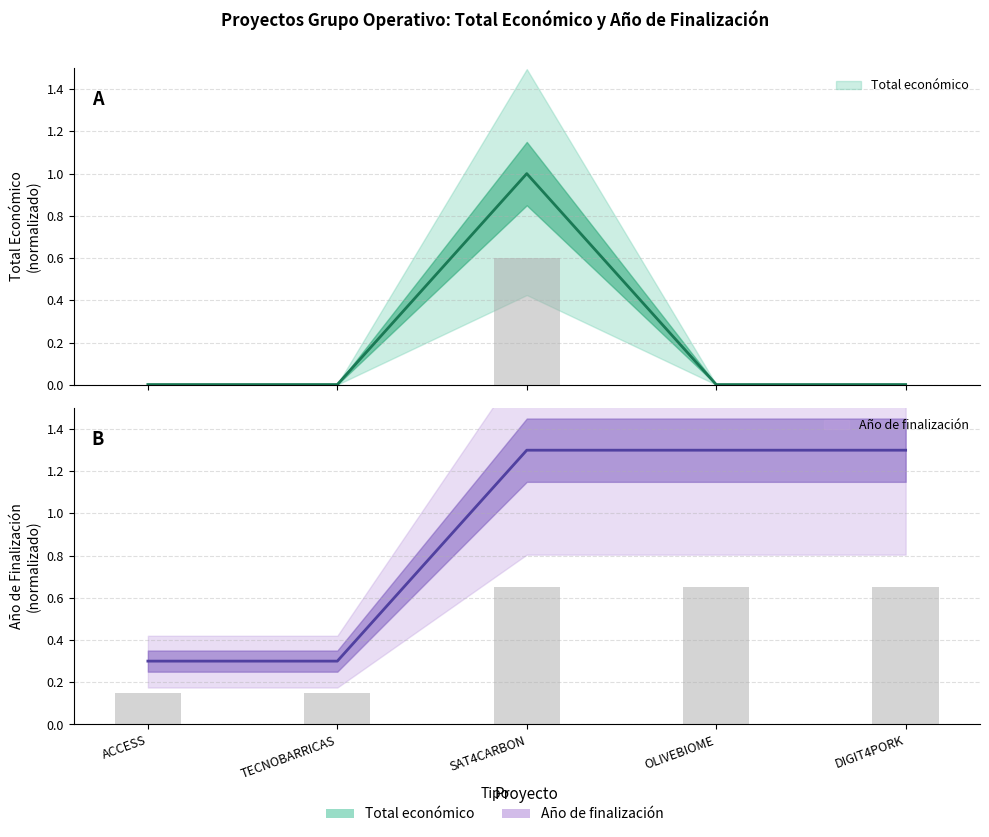

How many data points in Año de finalización are above 1?

3